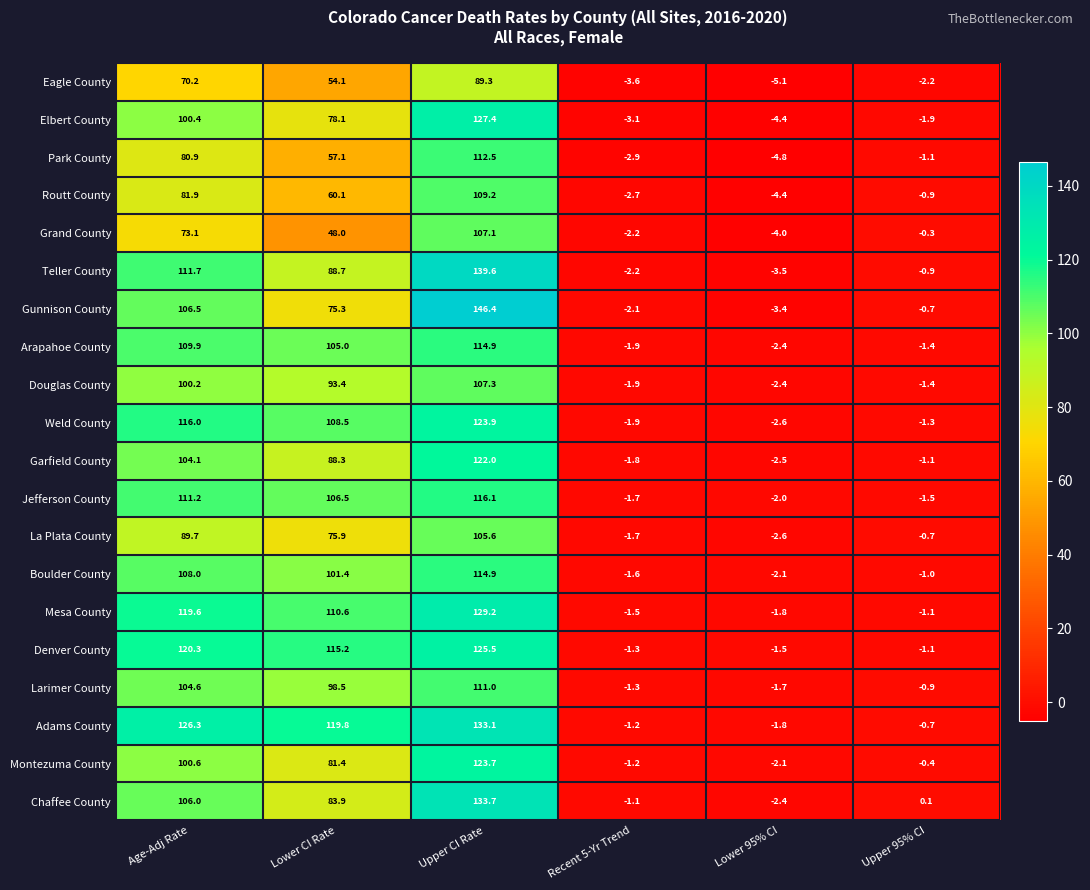

What is the total value across all series at Lower CI Rate?

1749.8